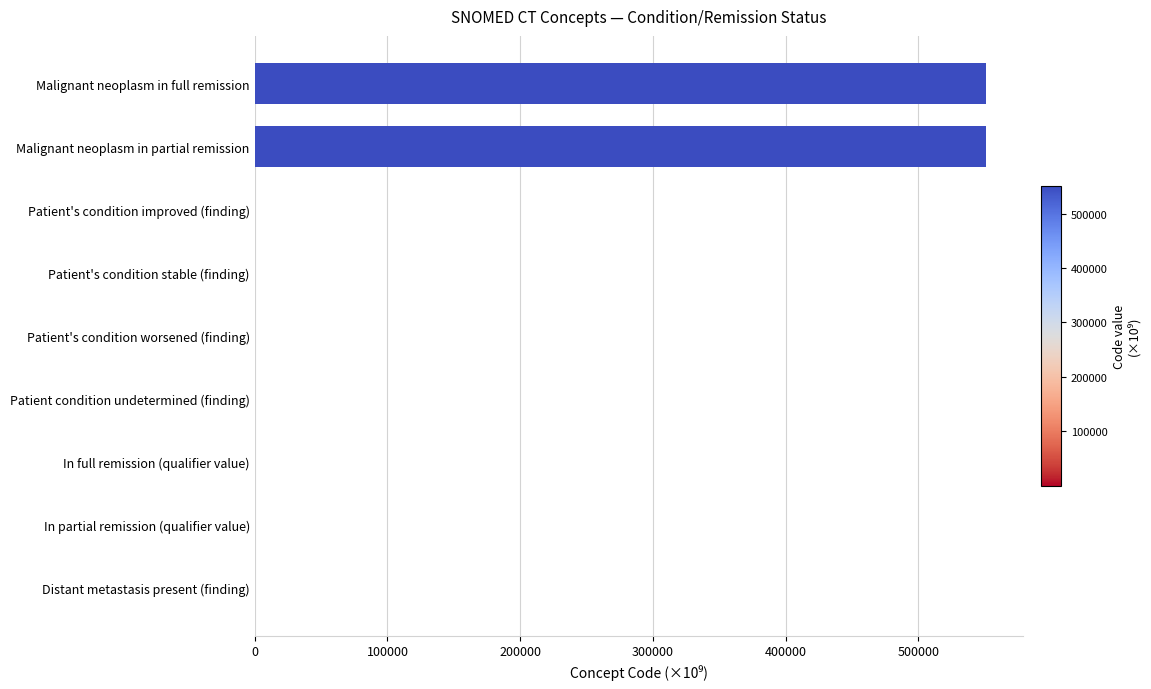

Between Patient's condition improved (finding) and Malignant neoplasm in full remission, which is larger?

Malignant neoplasm in full remission